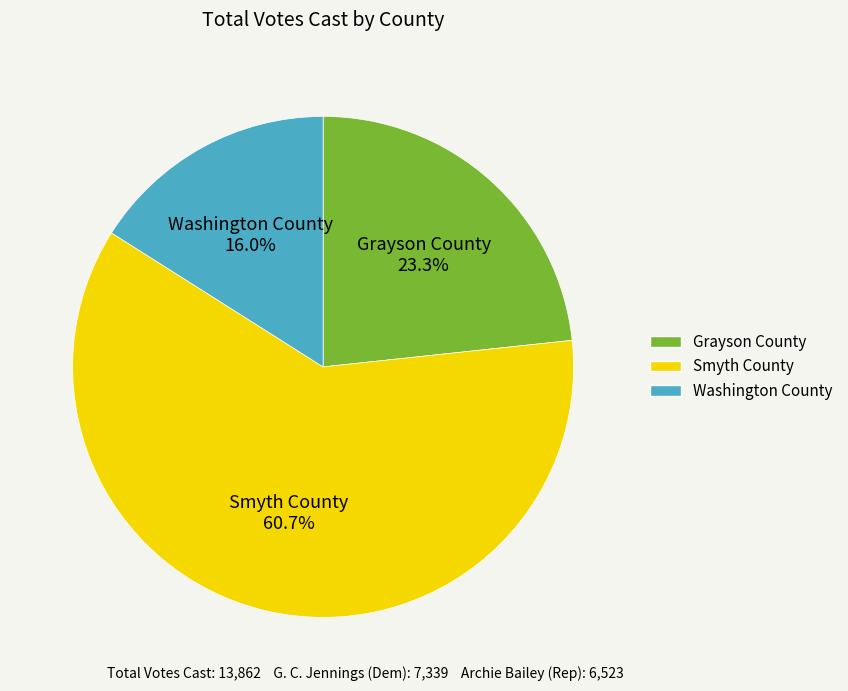

What percentage is NOT represented by Washington County?

84.0%